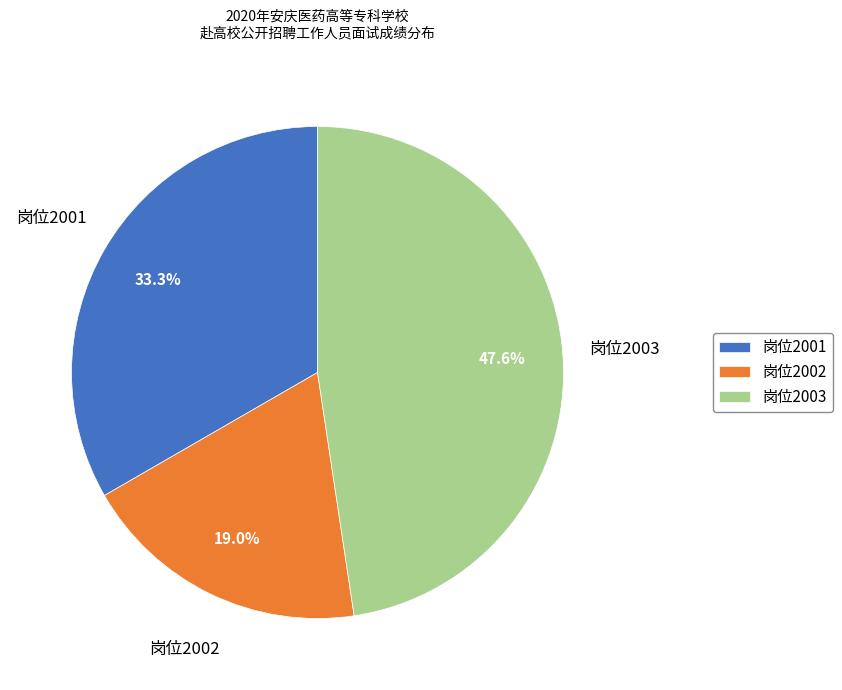

Between 岗位2002 and 岗位2001, which is larger?

岗位2001